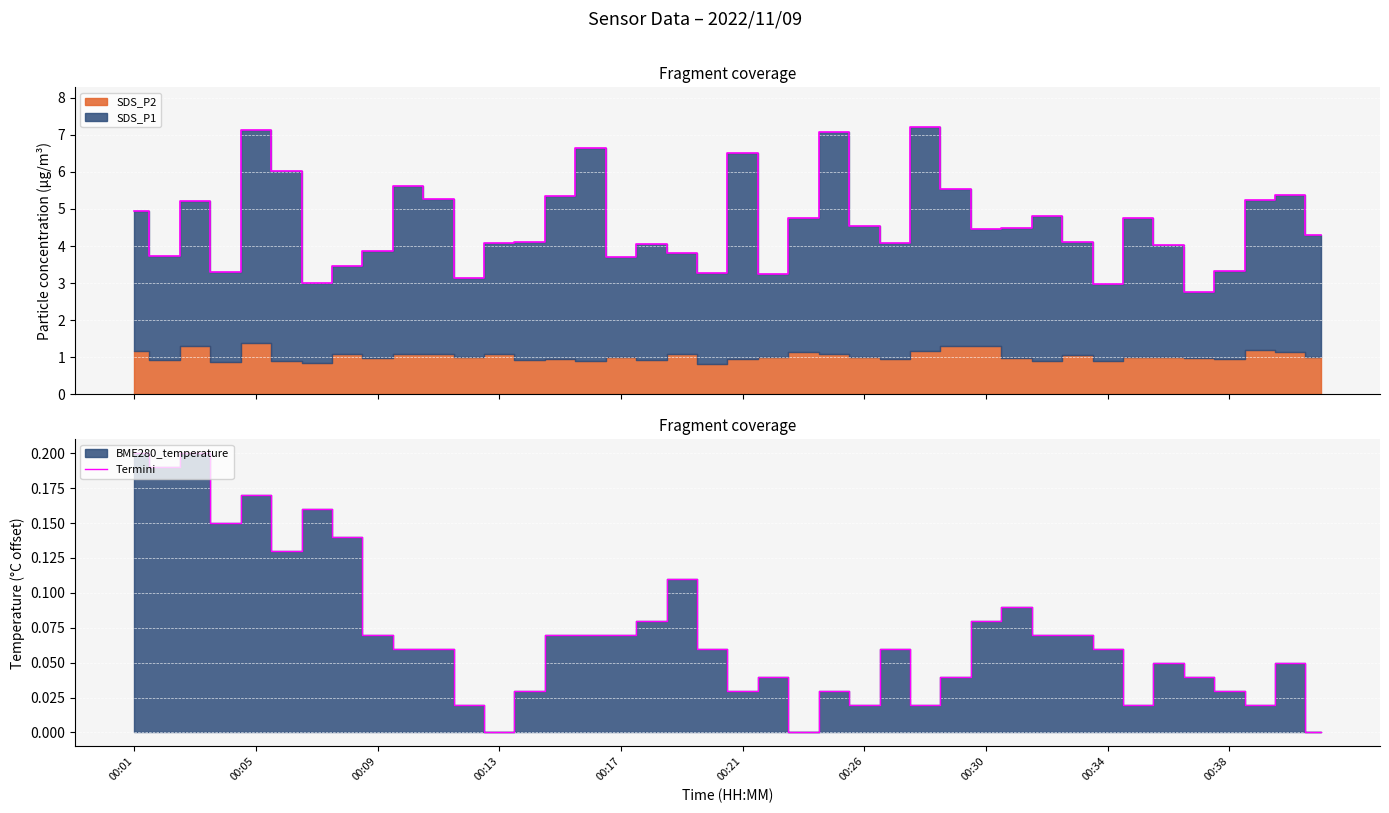

What is the sum of all values?

2.9